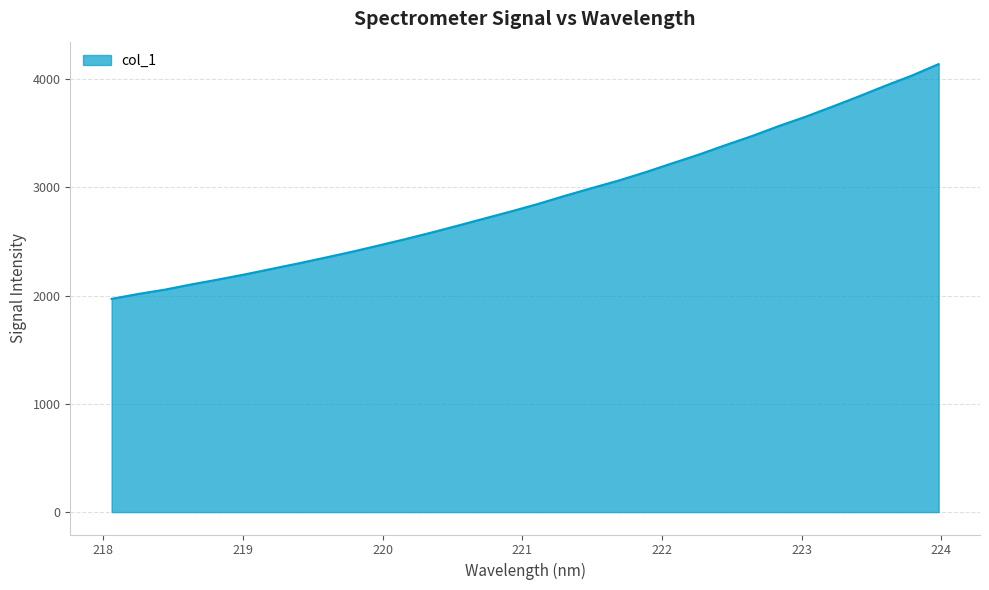

What is the maximum value shown in the chart?

4137.3